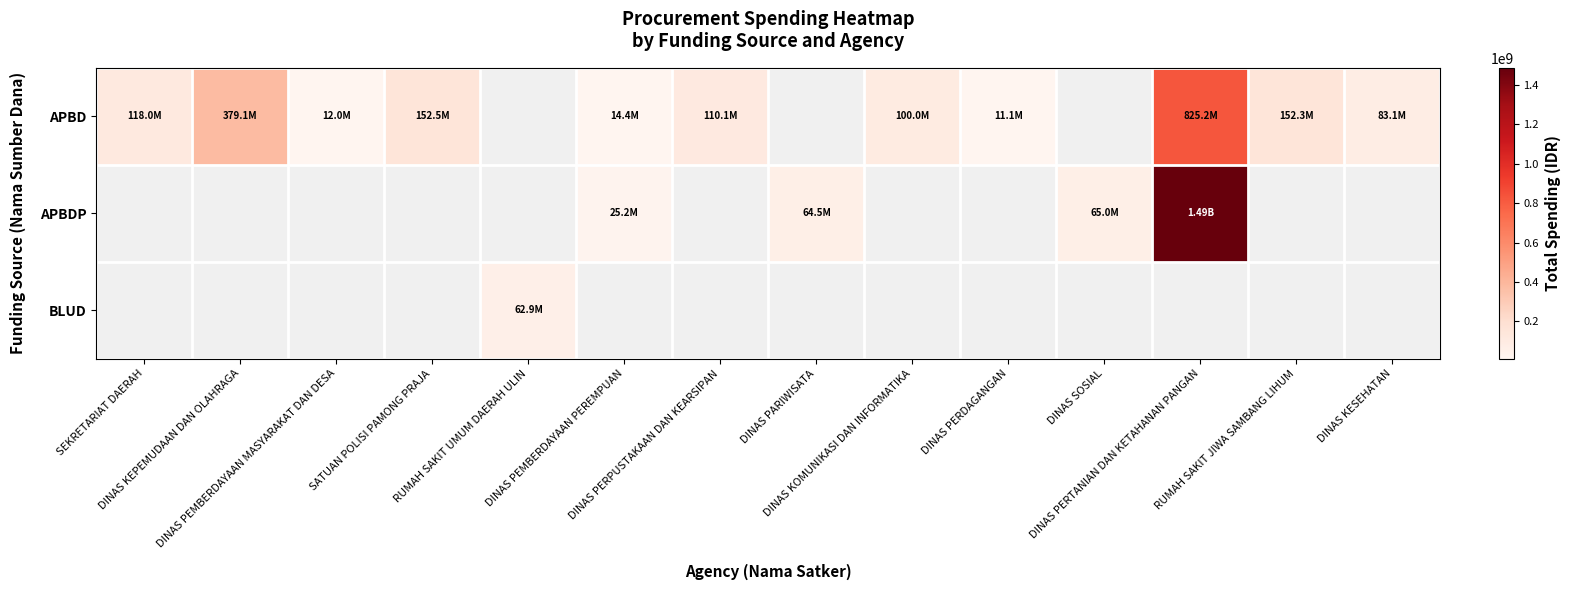

Where is APBD nearest to the value 418169890?

DINAS KEPEMUDAAN DAN OLAHRAGA